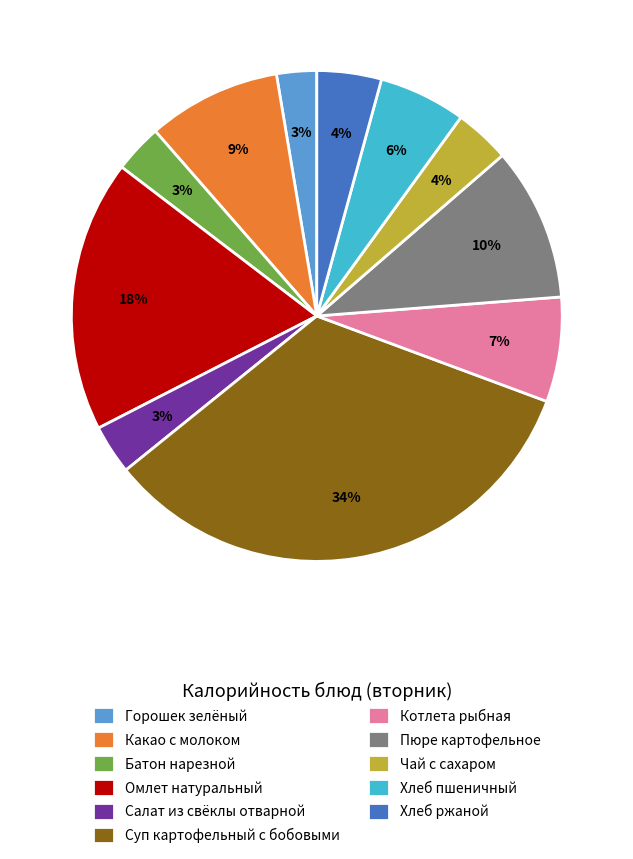

How many slices are in this pie chart?

11